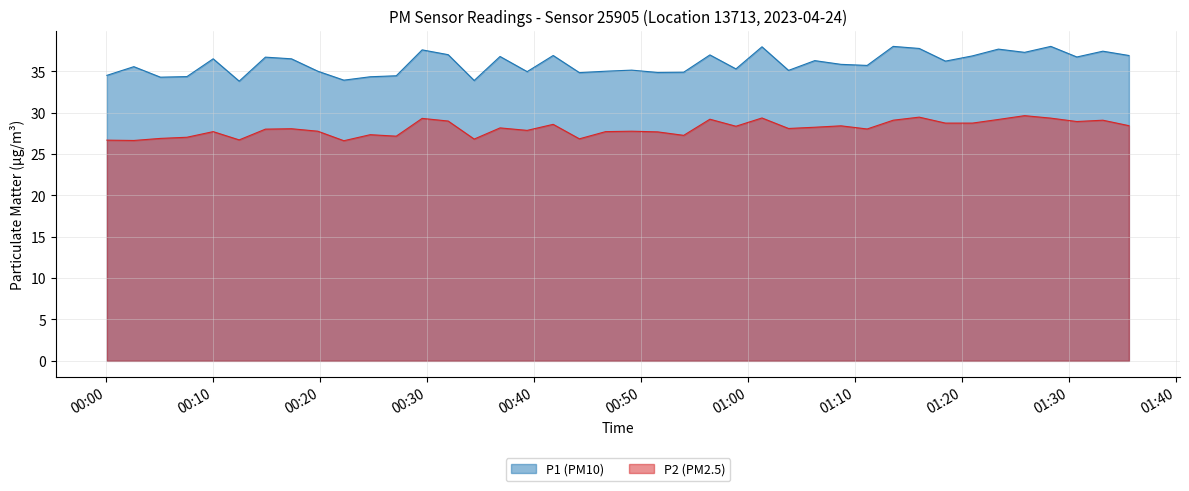

What is the lowest value of the P2 (PM2.5) series?

26.6